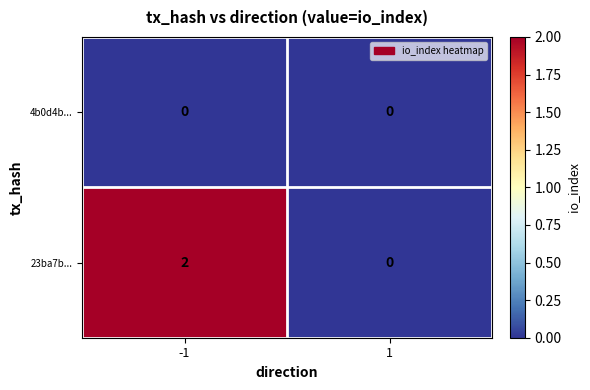

Reading left to right, list all the values displayed in this chart.

4b0d4b...: -1=0	1=0
23ba7b...: -1=2	1=0